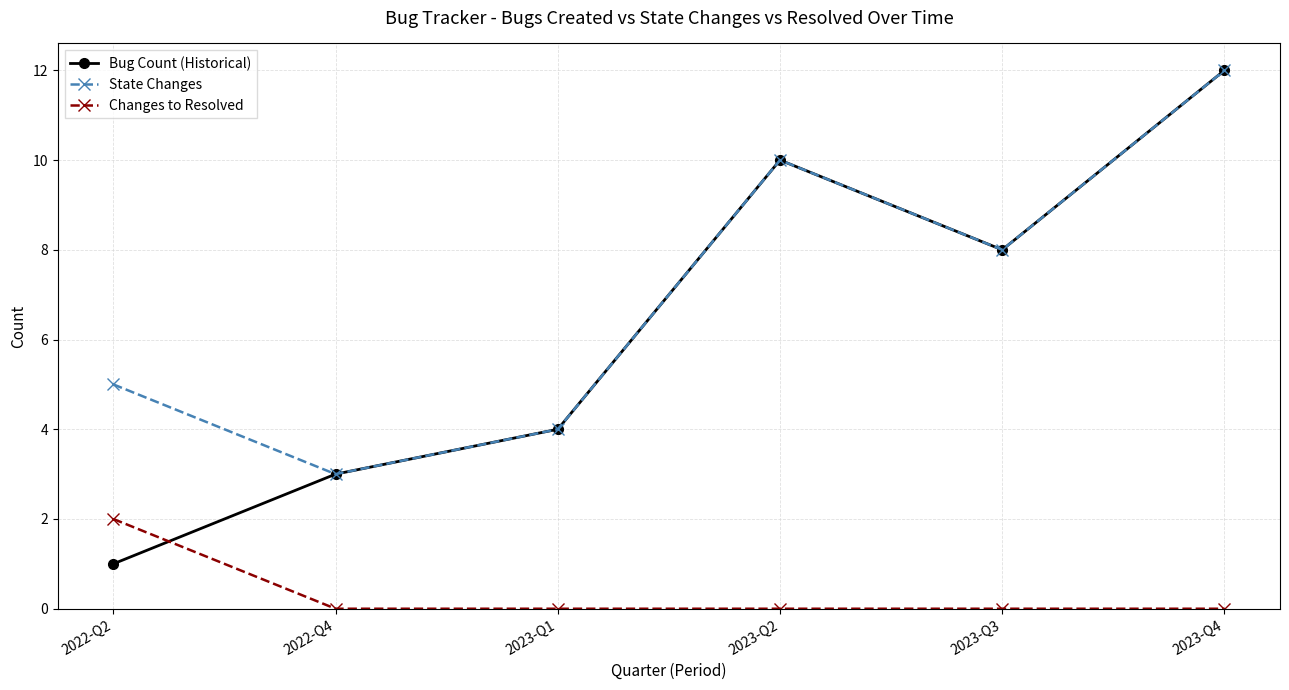

Count the State Changes values in the range 4 to 10.

4